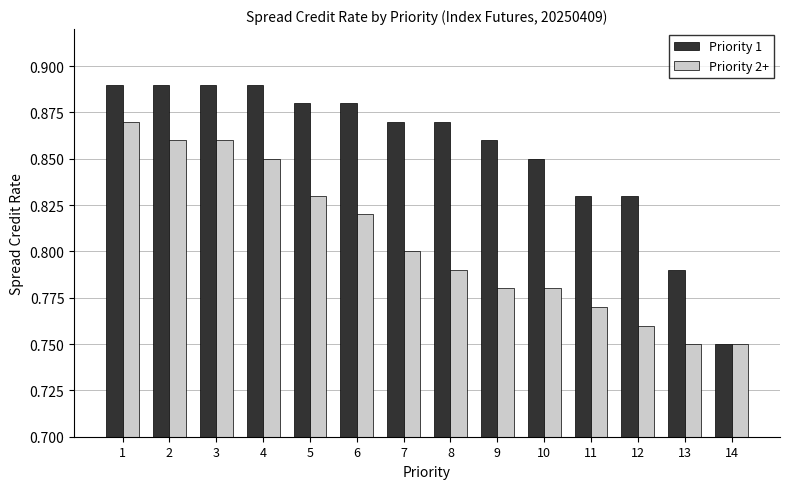

Rank the series at 13 from lowest to highest value.

Priority 2+, Priority 1